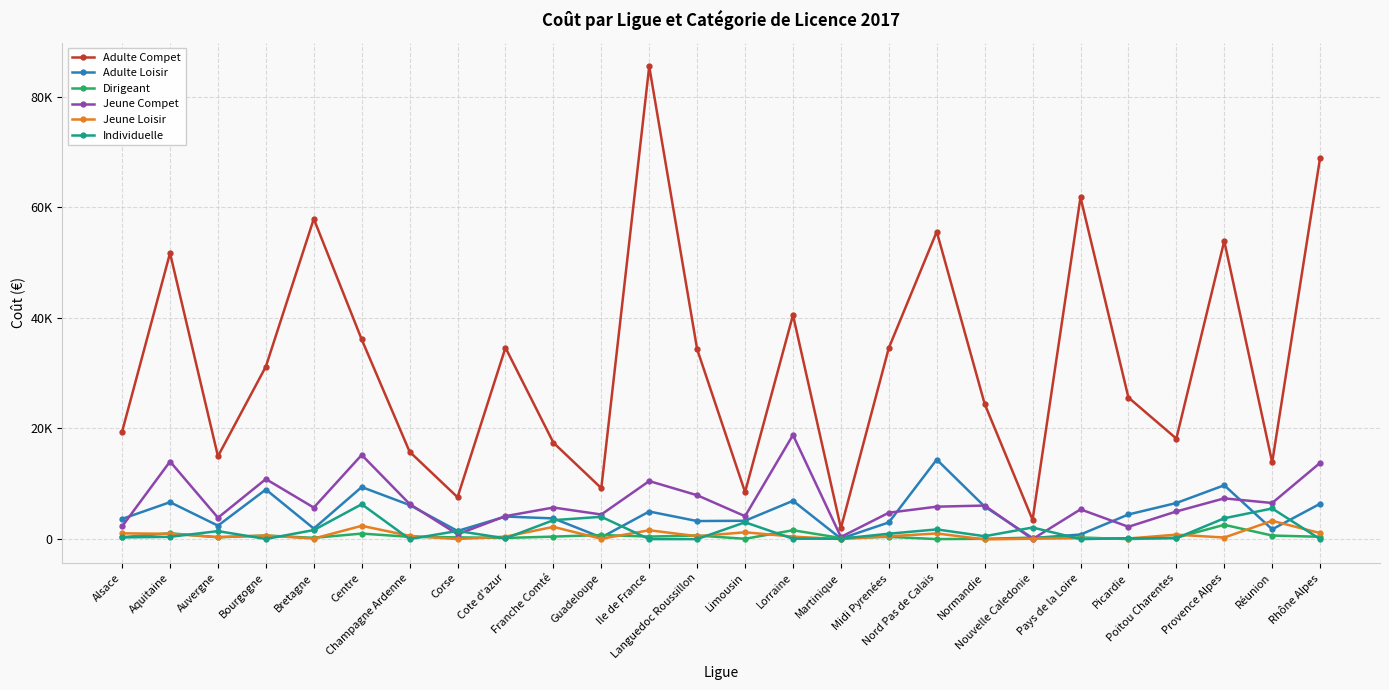

How many data points in Adulte Compet are above 31198?

13